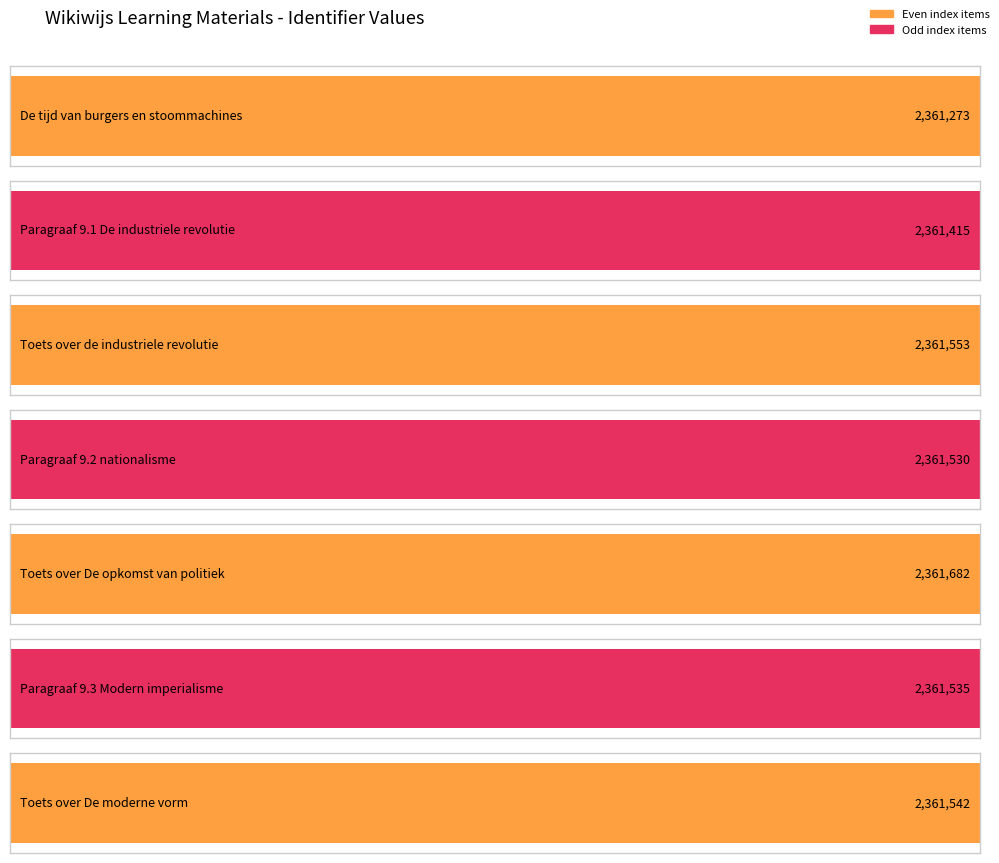

List the labels in order of value, largest first.

Toets over De opkomst van politiek, Toets over de industriele revolutie, Toets over De moderne vorm, Paragraaf 9.3 Modern imperialisme, Paragraaf 9.2 nationalisme, Paragraaf 9.1 De industriele revolutie, De tijd van burgers en stoommachines